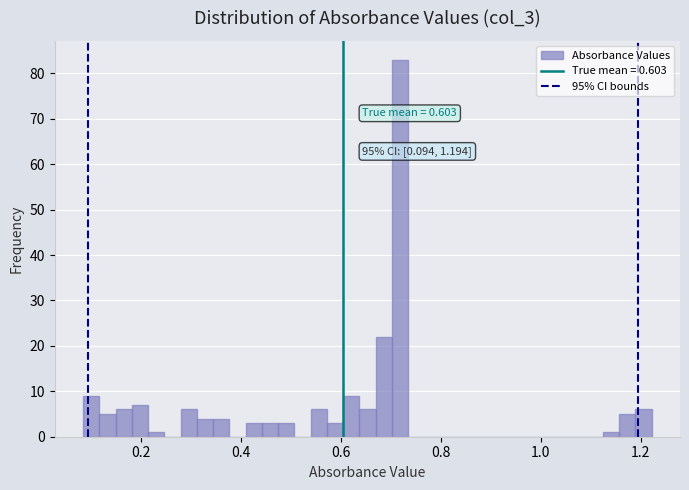

Read against the x-axis, roughly where is the centre of the tallest bar?

0.72